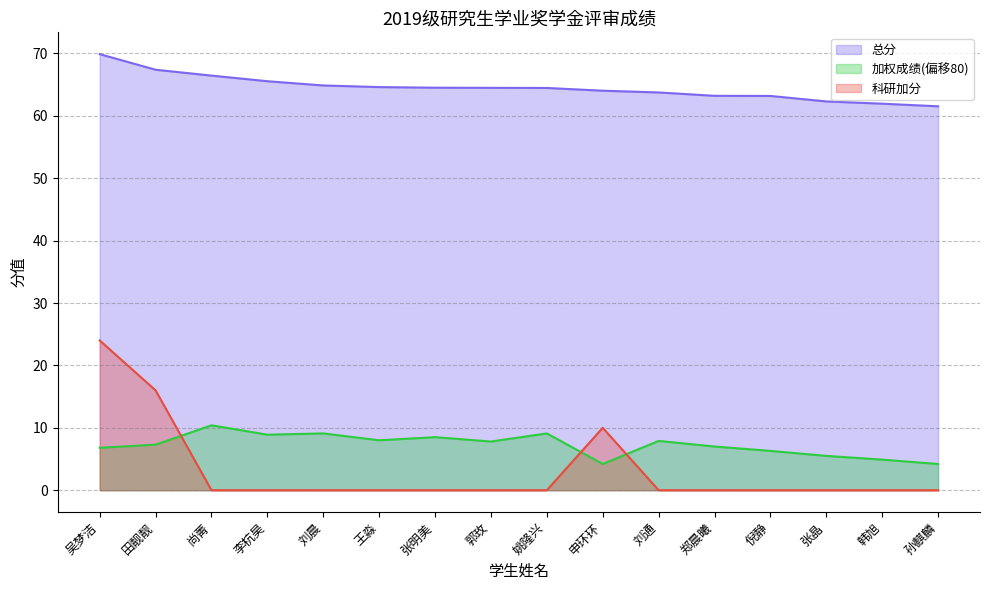

At how many categories does at least one series exceed 19?

16